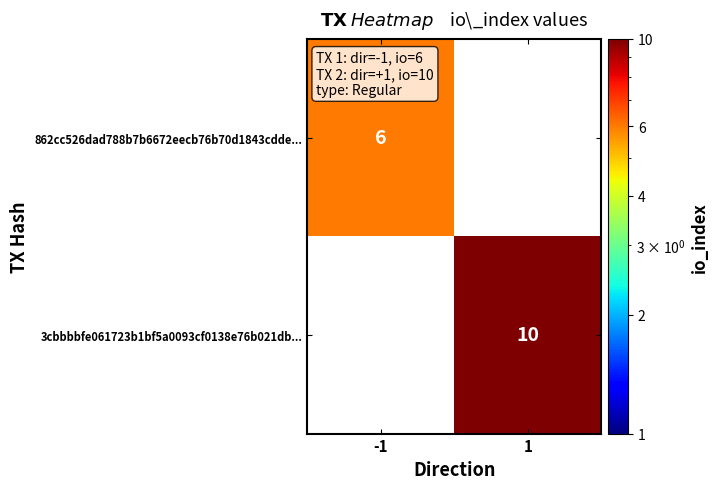

Is it true that 3cbbbbfe061723b1bf5a0093cf0138e76b021db... equals 17 at 1?

False